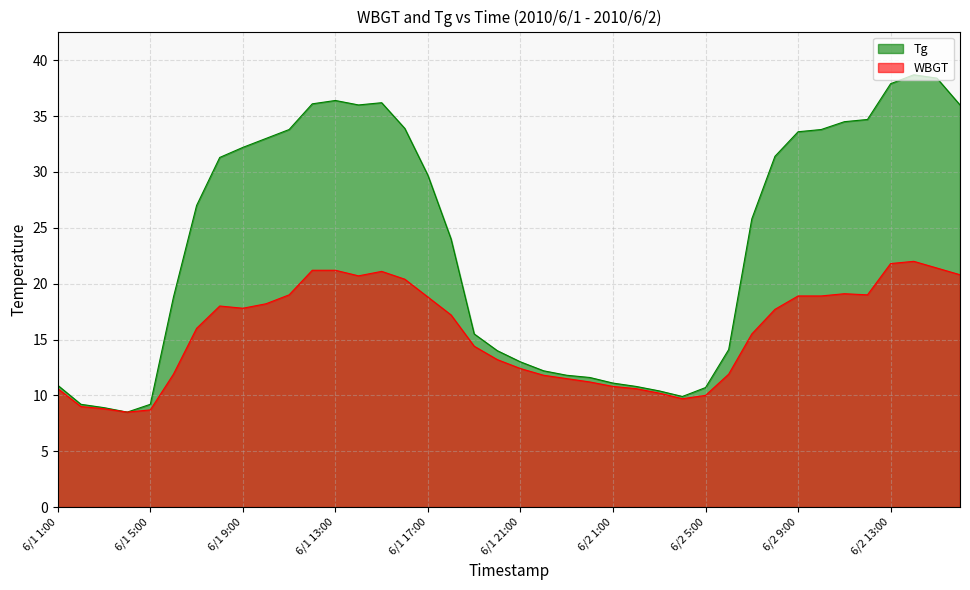

Between 6/2 14:00 and 6/2 13:00, which is larger?

6/2 14:00